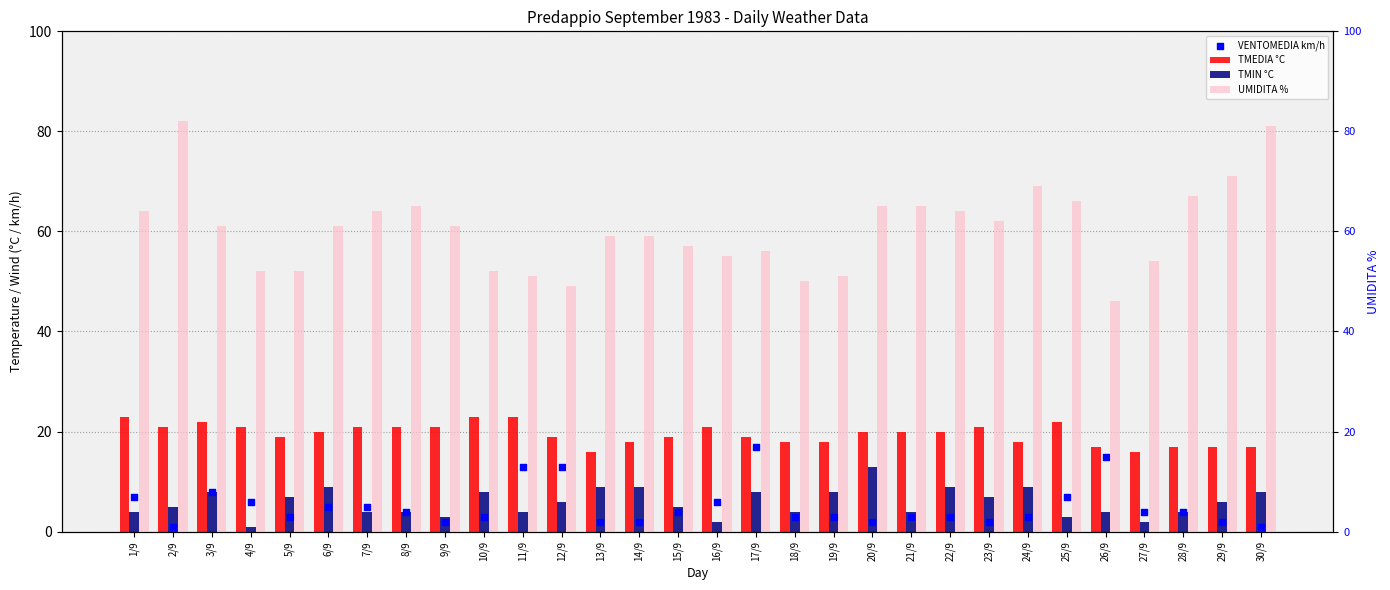

What are all the series names shown in the legend?

TMEDIA °C, TMIN °C, VENTOMEDIA km/h, UMIDITA %